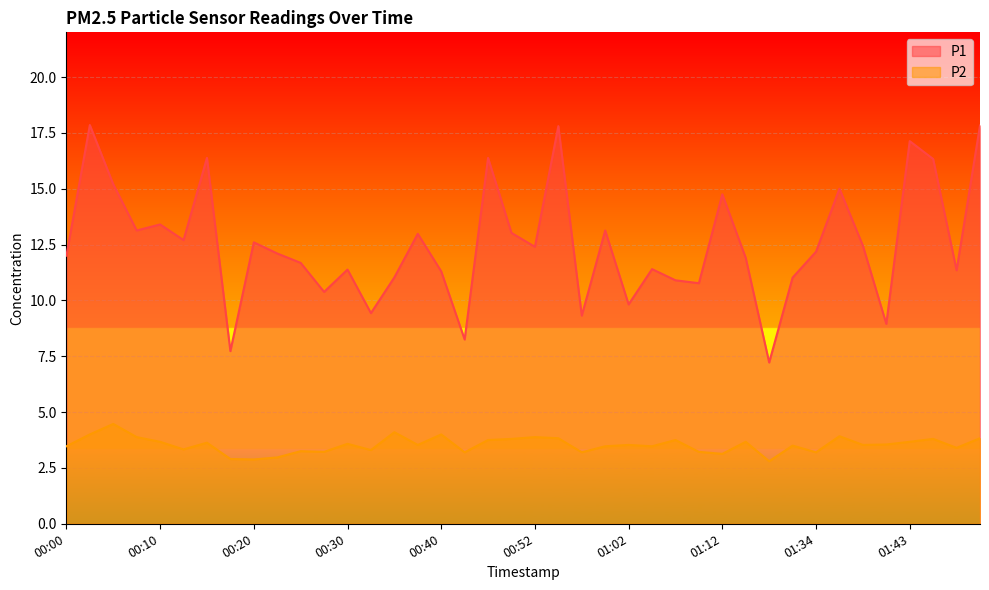

Rank the series by their maximum value, from highest to lowest.

P1, P2